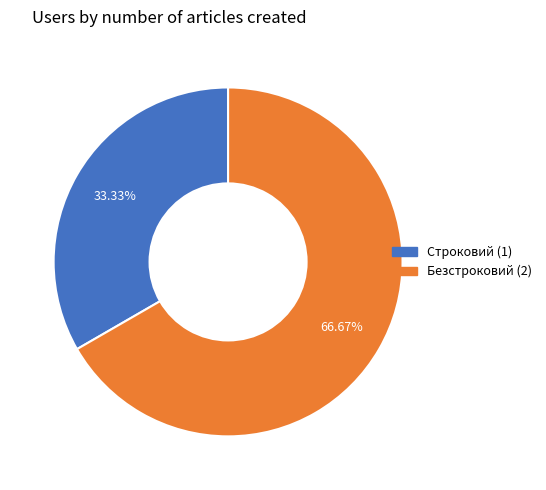

Combined, what portion of the pie is Строковий and Безстроковий?

100.0%